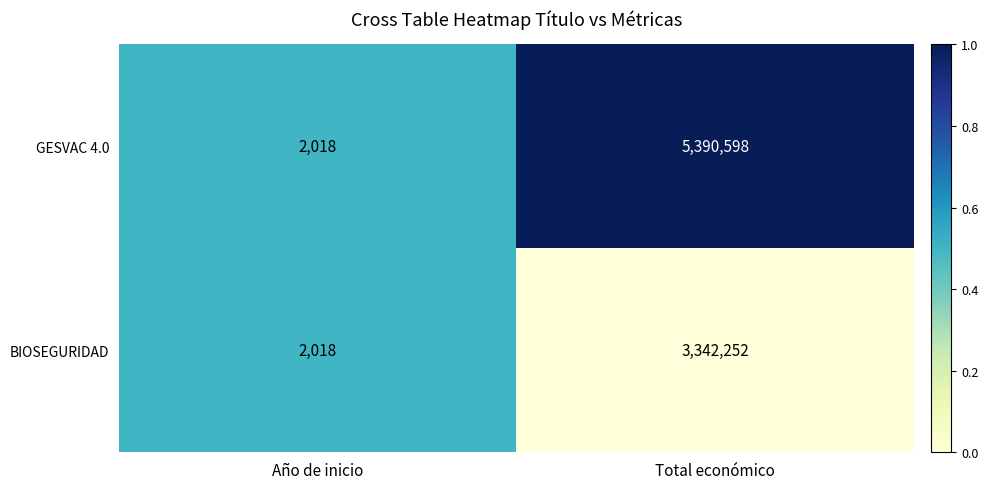

What is the difference between the maximum and minimum values in the GESVAC 4.0 series?

5388580